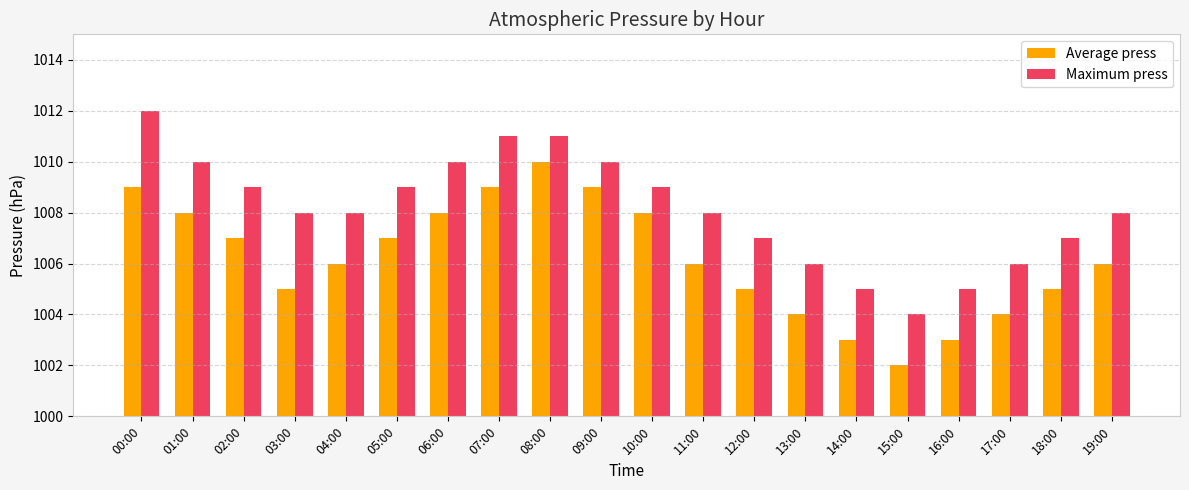

What is the sum of all Maximum press values?

20163